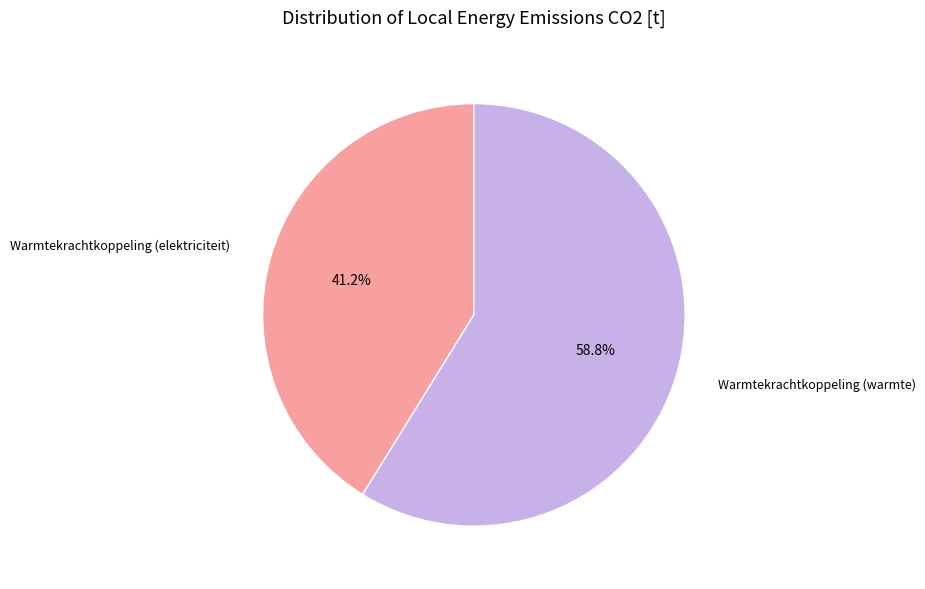

Is there any slice that represents more than half of the pie?

Yes